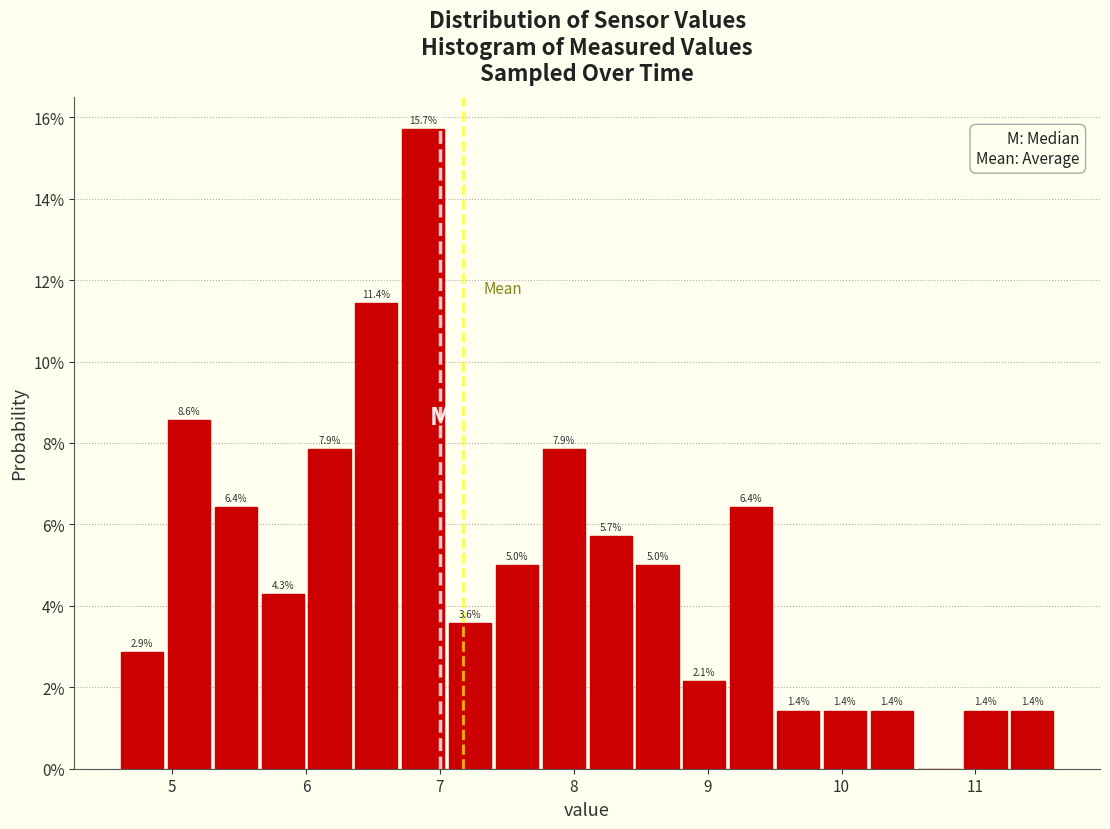

Read against the x-axis, roughly where is the centre of the tallest bar?

6.9